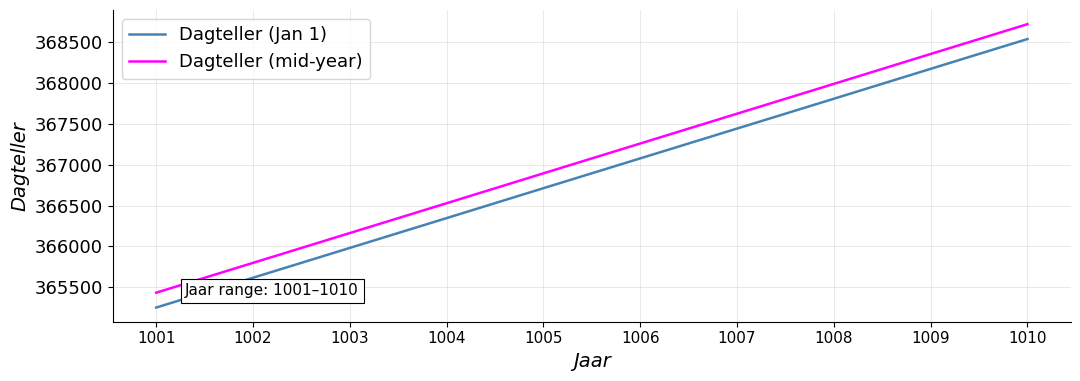

List the series in order of their overall mean, highest first.

Dagteller (mid-year), Dagteller (Jan 1)